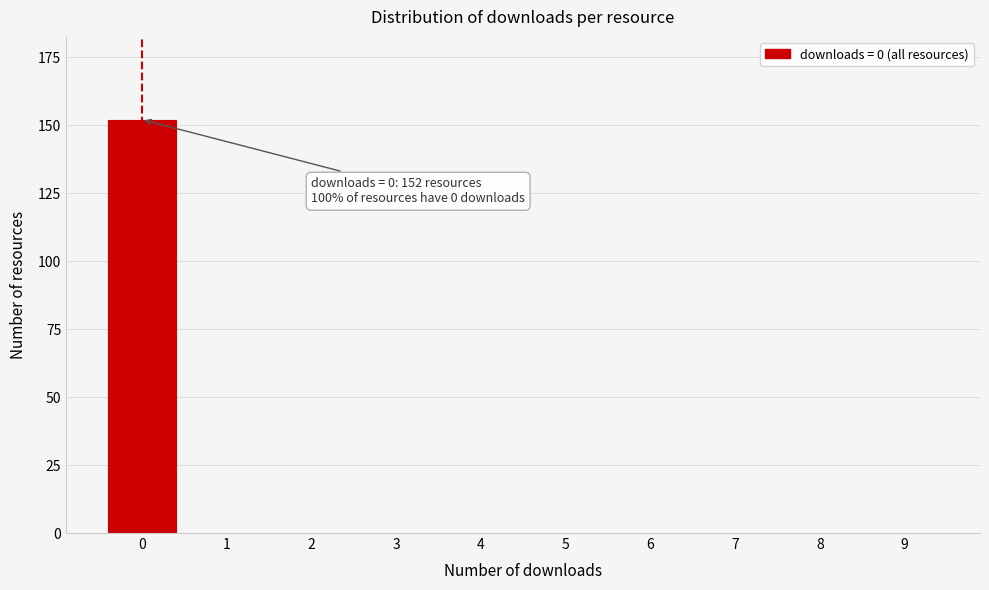

Reading left to right, transcribe all the data shown in this chart.

0=152	1=0	2=0	3=0	4=0	5=0	6=0	7=0	8=0	9=0